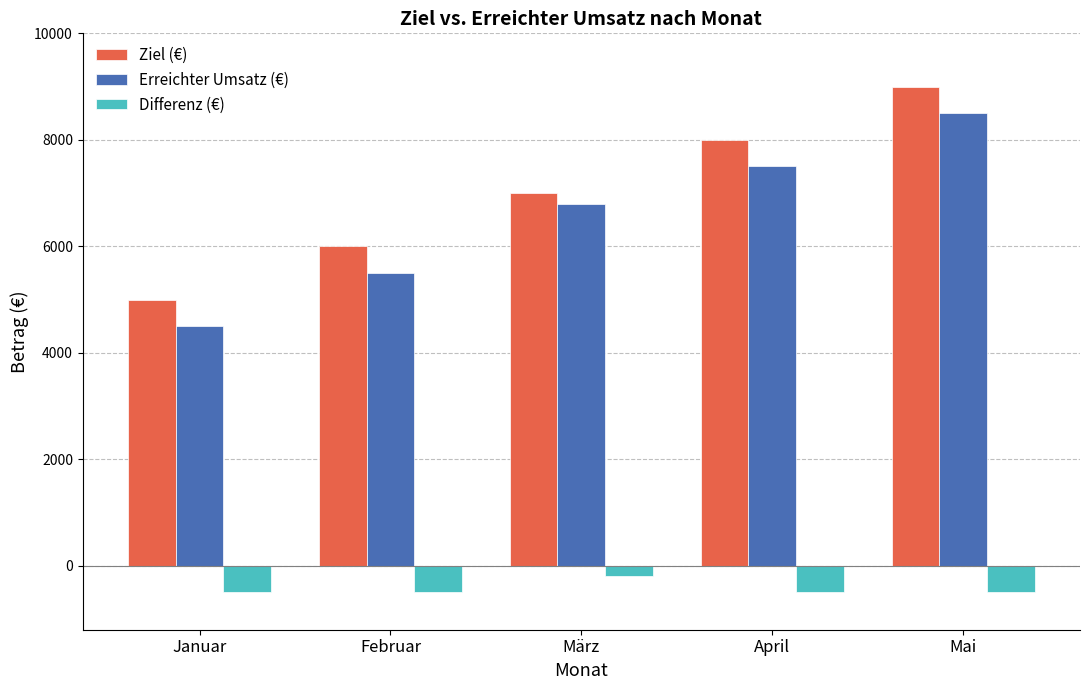

How many Ziel (€) values are between 6000 and 8000?

3